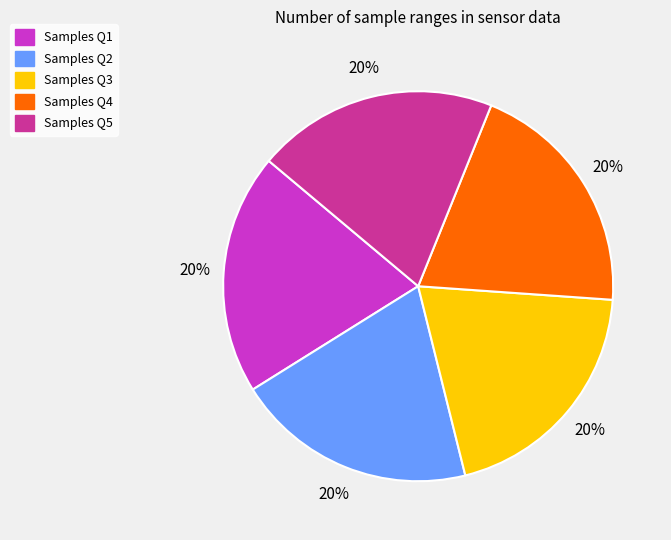

How many segments does this pie chart have?

5